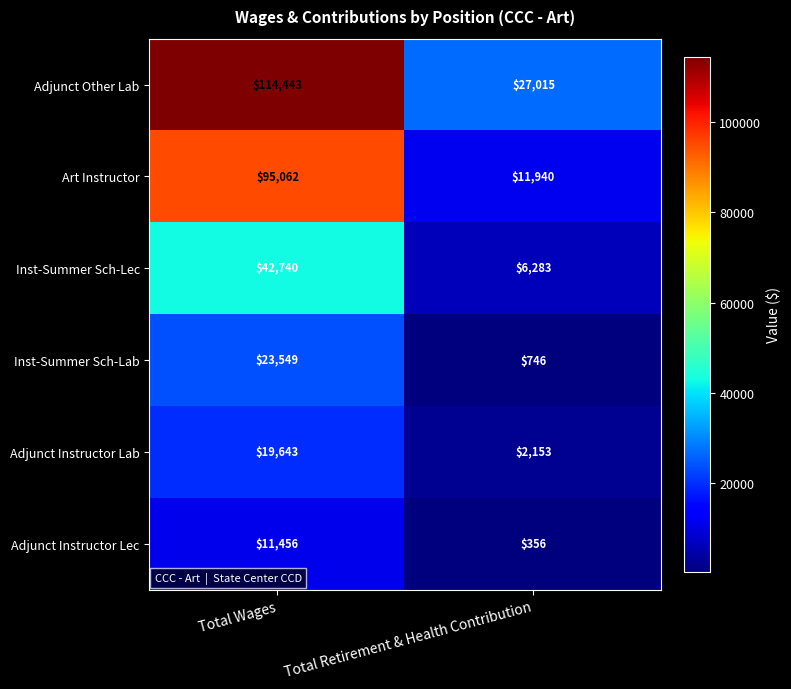

What is the difference between the Inst-Summer Sch-Lab values at Total Retirement & Health Contribution and Total Wages?

22803